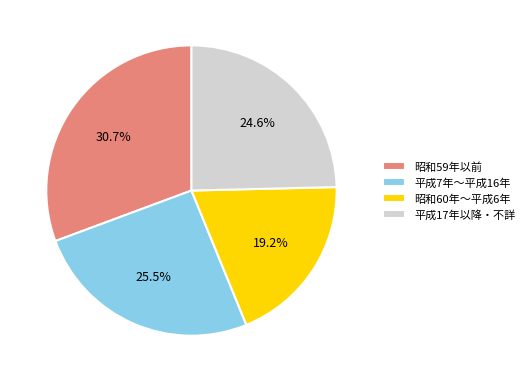

Rank the categories by value from lowest to highest.

昭和60年～平成6年, 平成17年以降・不詳, 平成7年～平成16年, 昭和59年以前